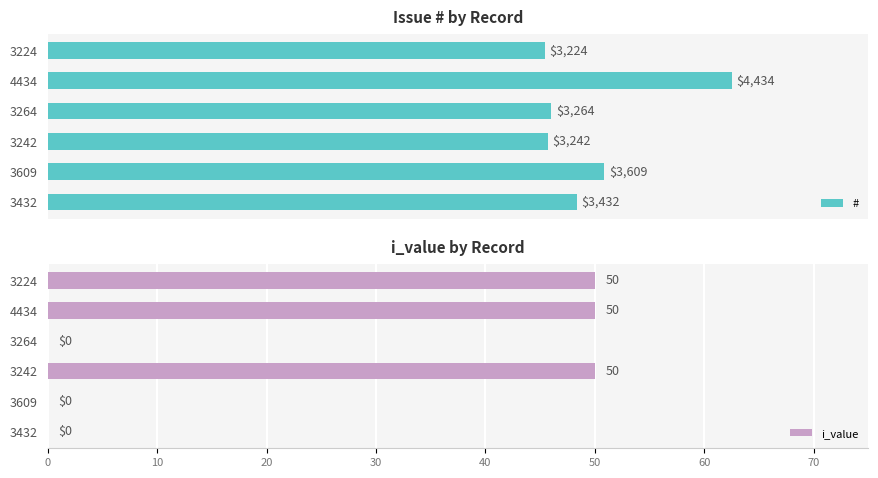

What is the highest value of the i_value series?

50